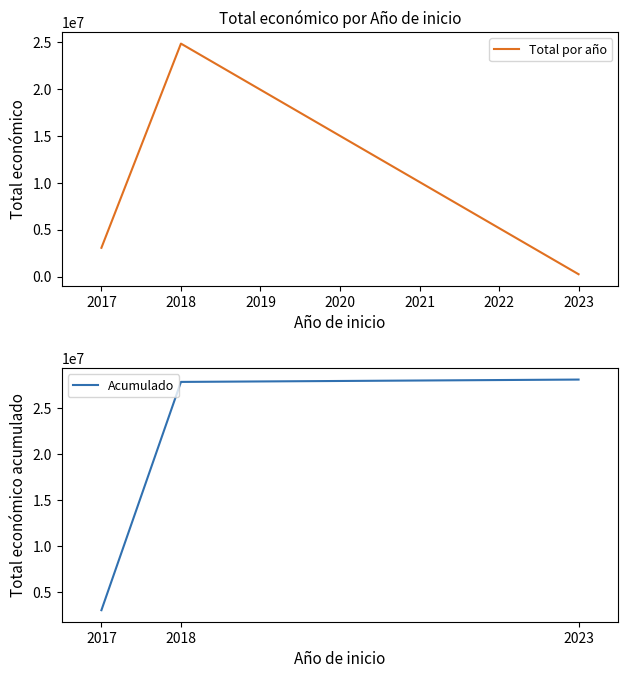

The value of Total por año at 2017 is 3067979. True or false?

True